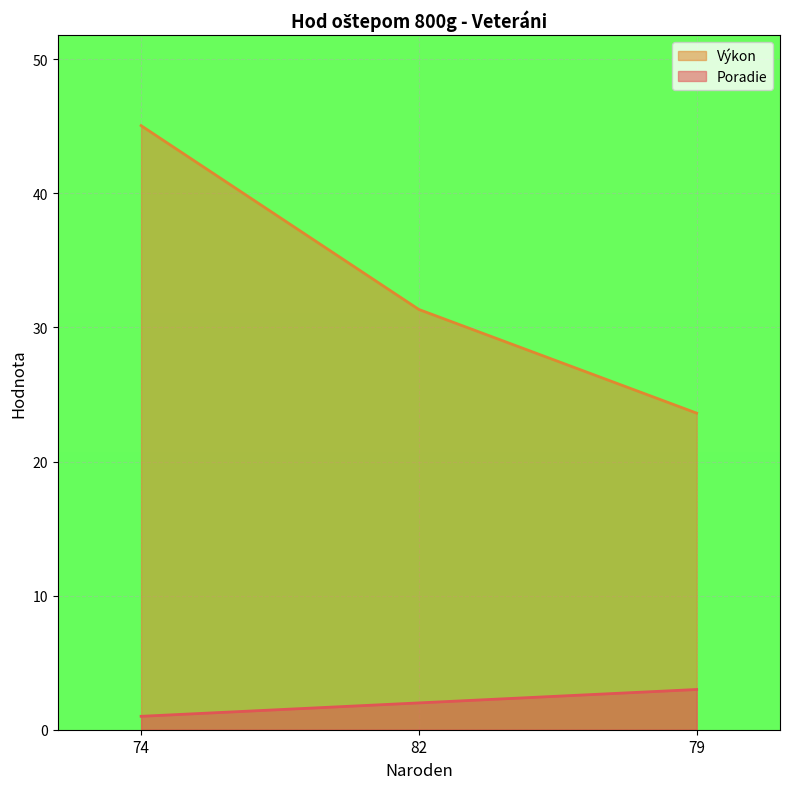

Is the value of Výkon at 79 greater than the value of Poradie at 79?

Yes